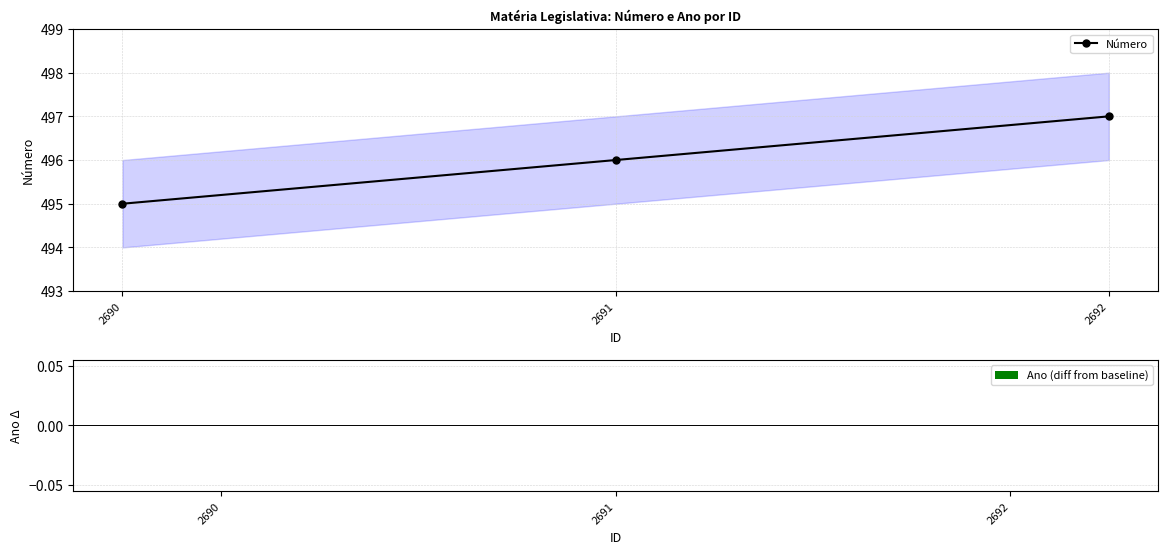

Is the value of Ano (diff from baseline) at 2690 greater than the value of Número at 2690?

No